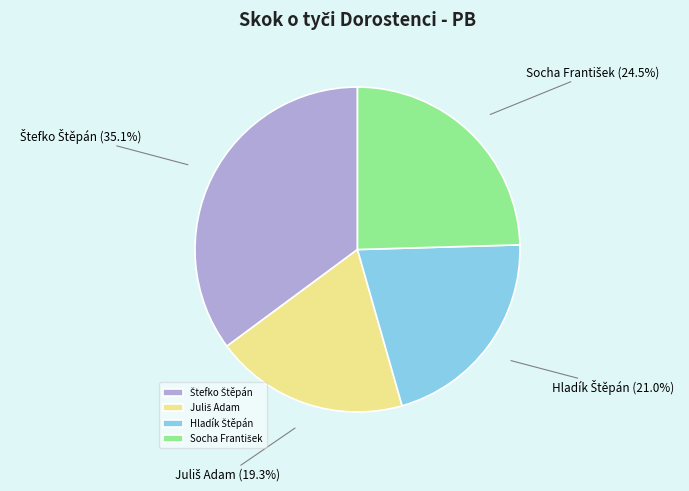

Does any single category account for the majority?

No